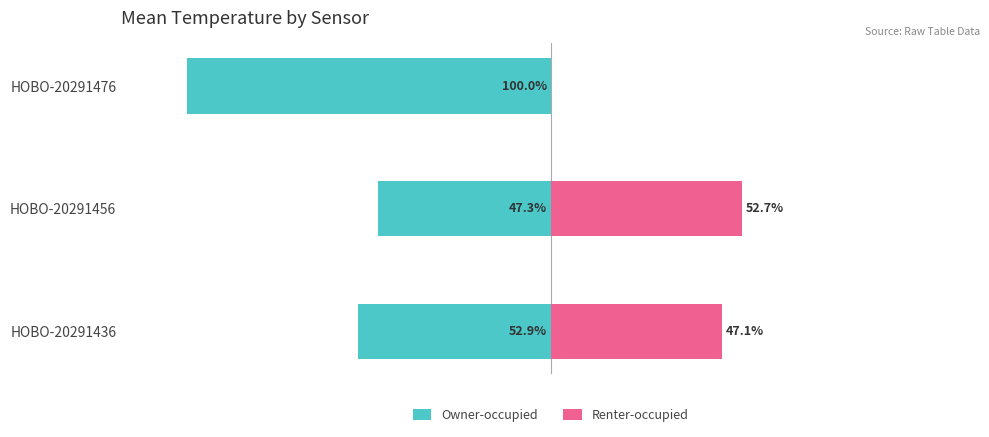

How many groups of bars are there?

3